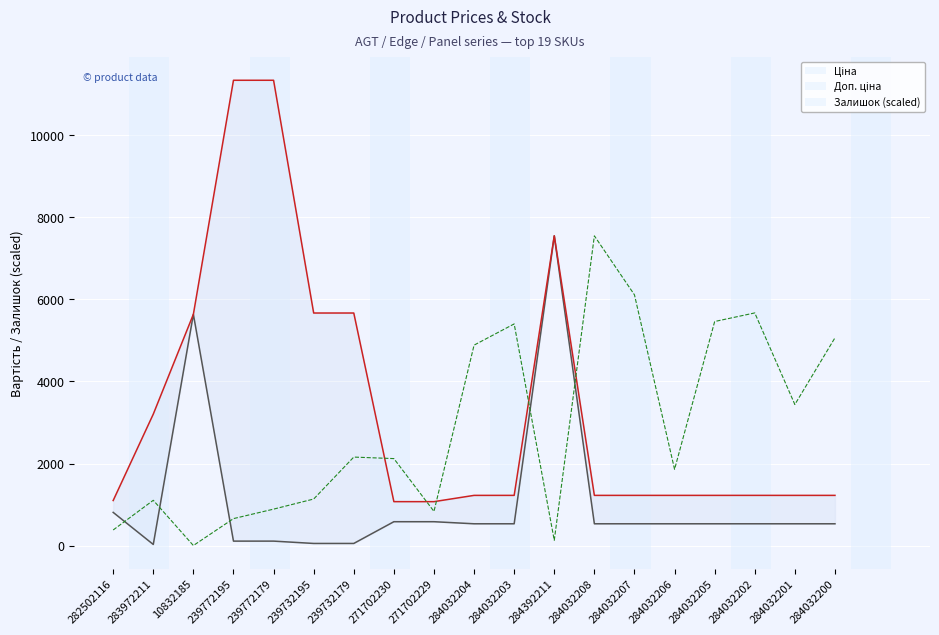

Between 271702230 and 239732179, which is larger?

271702230